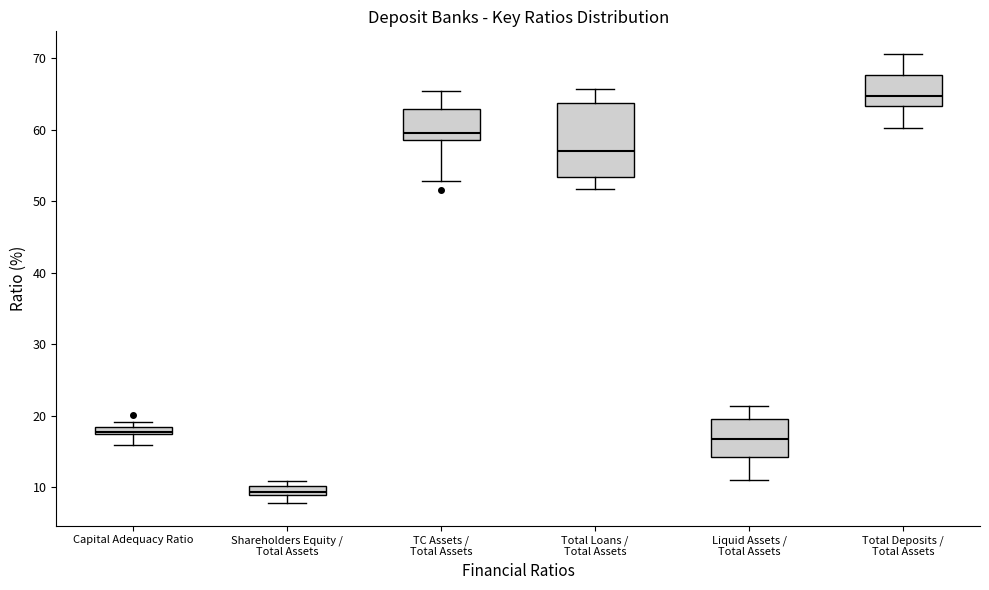

Where is the upper edge of the box for Shareholders Equity / Total Assets on the y-axis? The values are not printed on the chart, so give them approximately, as read against the axis.

10